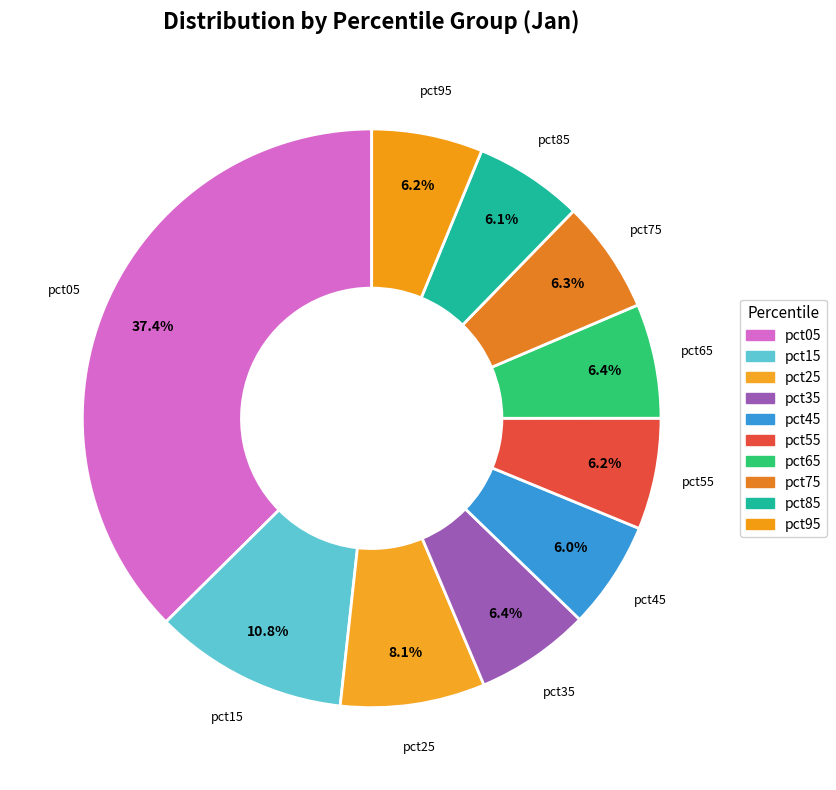

To the nearest percent, what percentage of the pie is pct25?

8%